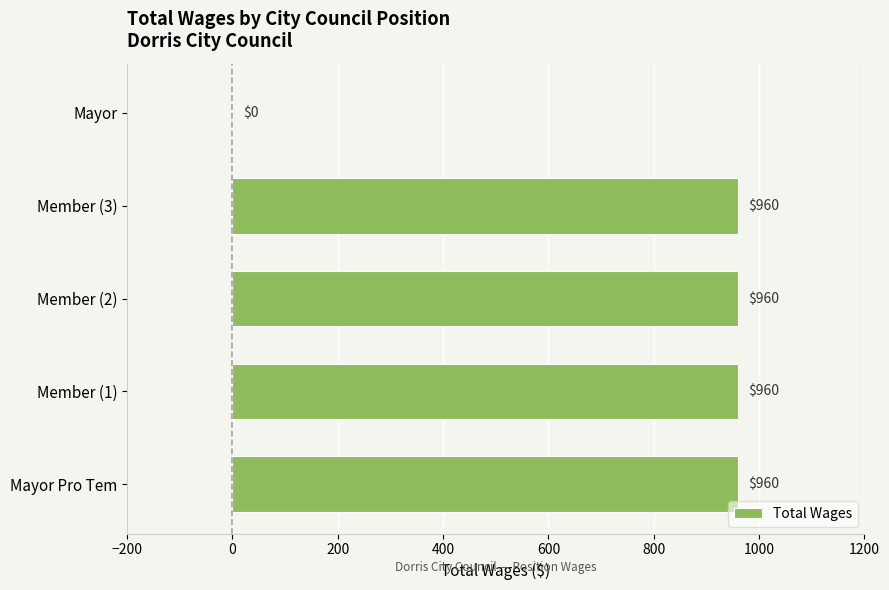

Between Member (1) and Mayor, which is larger?

Member (1)